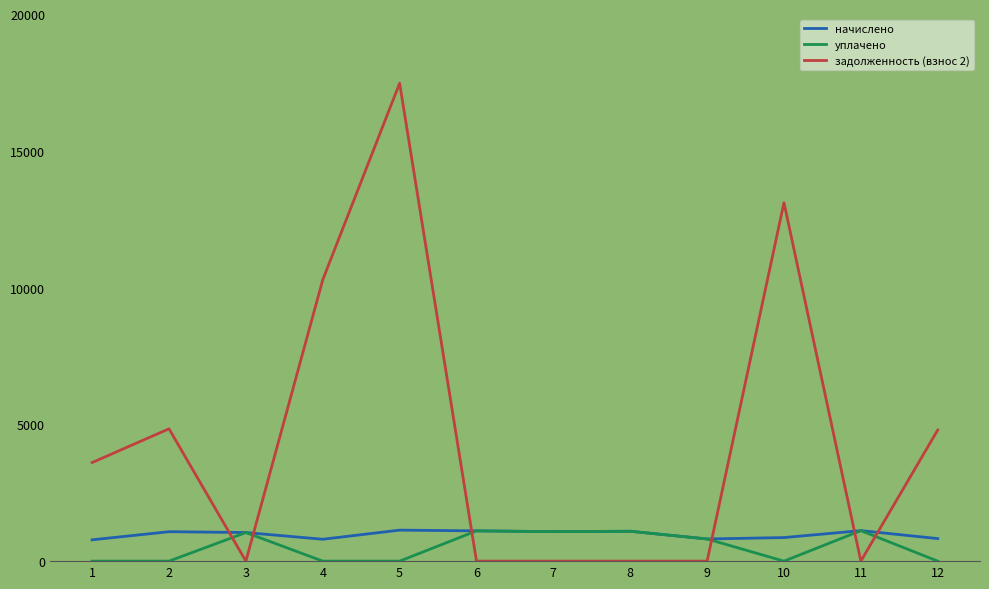

At which category does уплачено reach its first local peak?

3